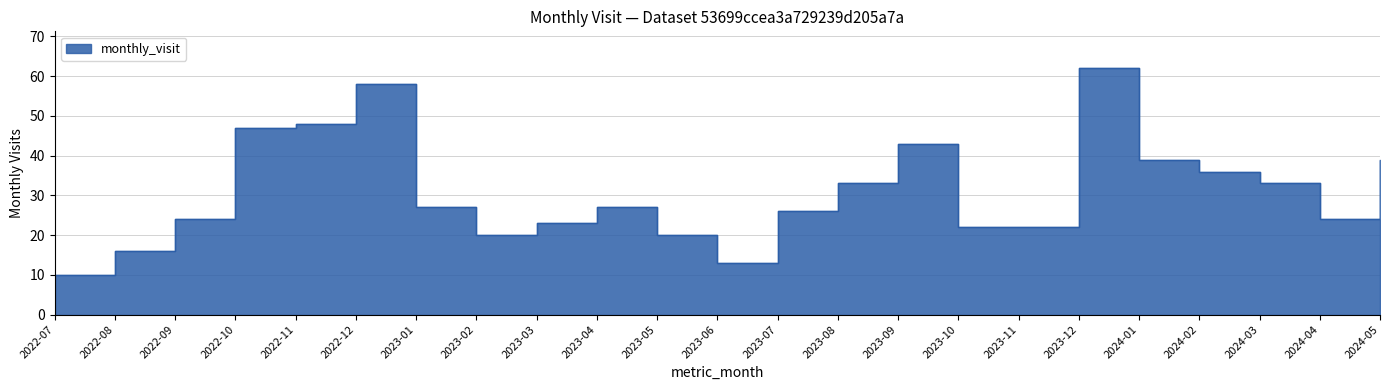

List the labels in order of value, largest first.

2023-12, 2022-12, 2022-11, 2022-10, 2023-09, 2024-01, 2024-05, 2024-02, 2023-08, 2024-03, 2023-01, 2023-04, 2023-07, 2022-09, 2024-04, 2023-03, 2023-10, 2023-11, 2023-02, 2023-05, 2022-08, 2023-06, 2022-07